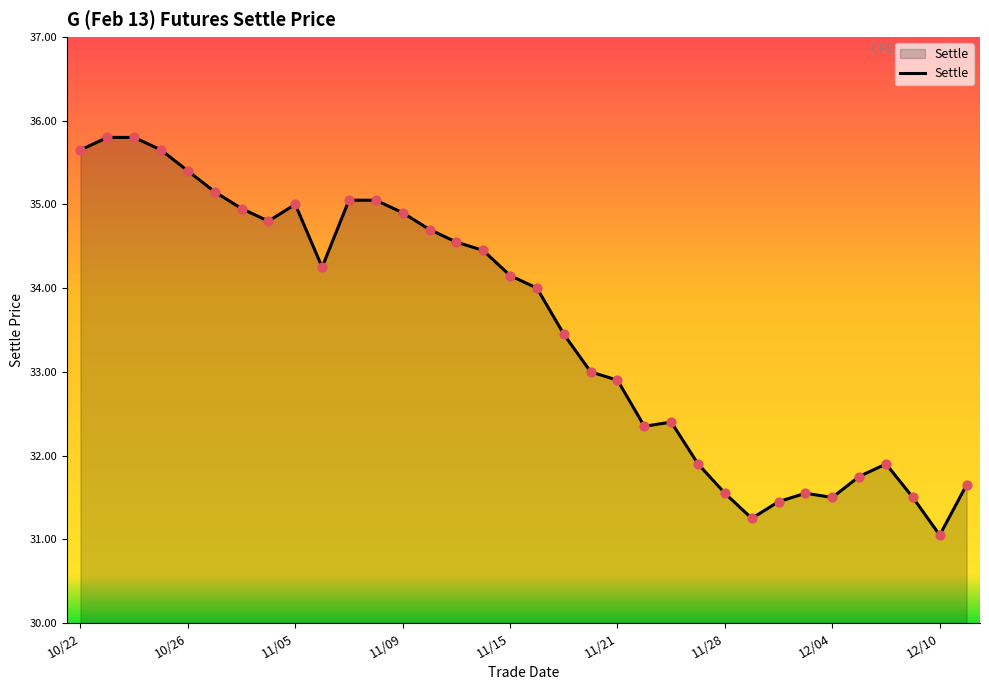

What is the minimum value shown in the chart?

31.1